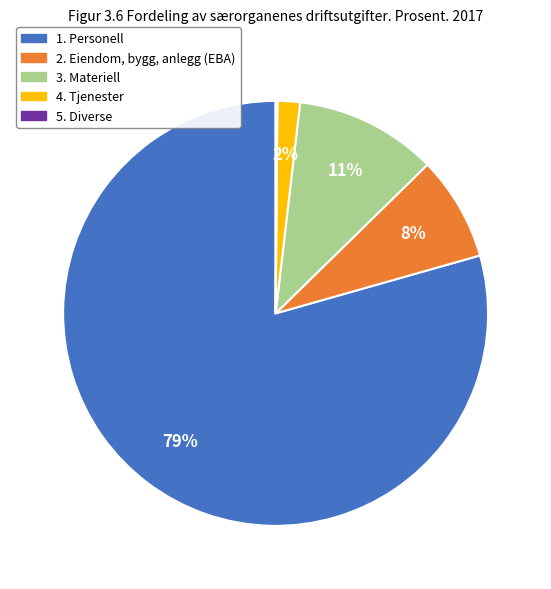

Does any single category account for the majority?

Yes